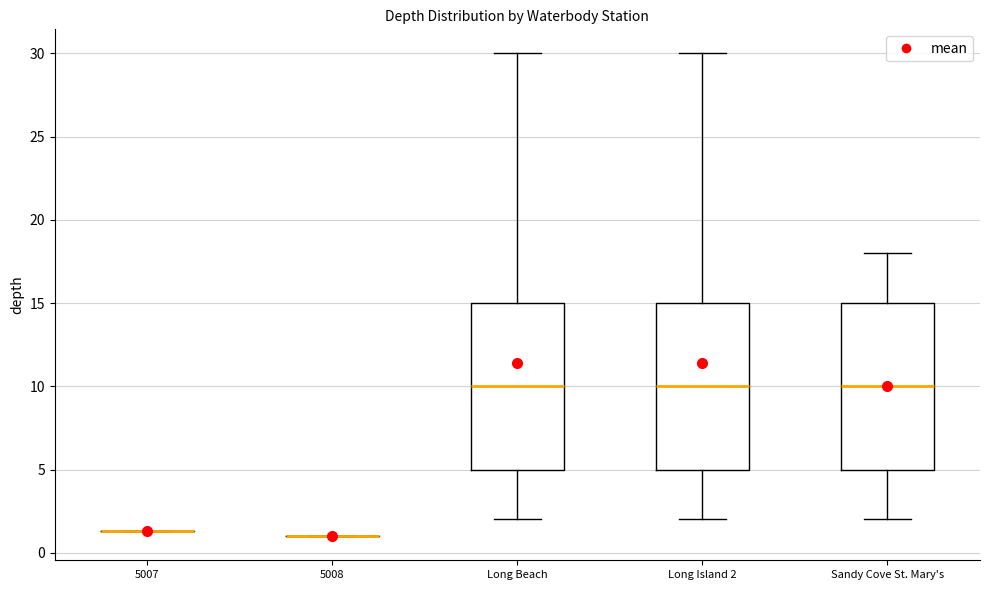

Reading left to right, read every box against the y-axis: the position of its median line, the range the box covers, and the ends of its whiskers. The values are not printed on the chart, so give them approximately, as read against the axis.

5007: box collapsed to a line at 1.5, whiskers 1.5 to 1.5
5008: box collapsed to a line at 1.0, whiskers 1.0 to 1.0
Long Beach: median 10.0, box 5.0 to 15.0, whiskers 2.0 to 30.0
Long Island 2: median 10.0, box 5.0 to 15.0, whiskers 2.0 to 30.0
Sandy Cove St. Mary's: median 10.0, box 5.0 to 15.0, whiskers 2.0 to 18.0